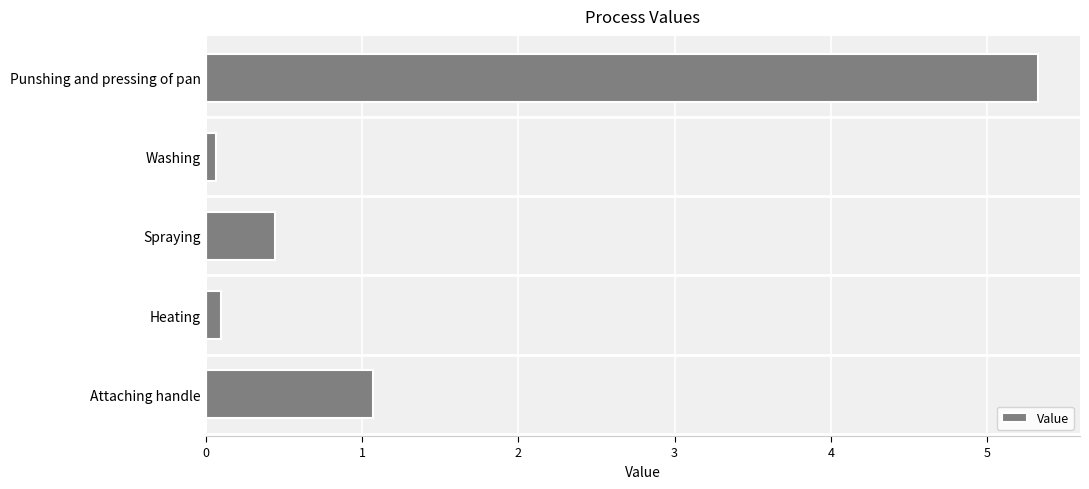

What is the average value?

1.4